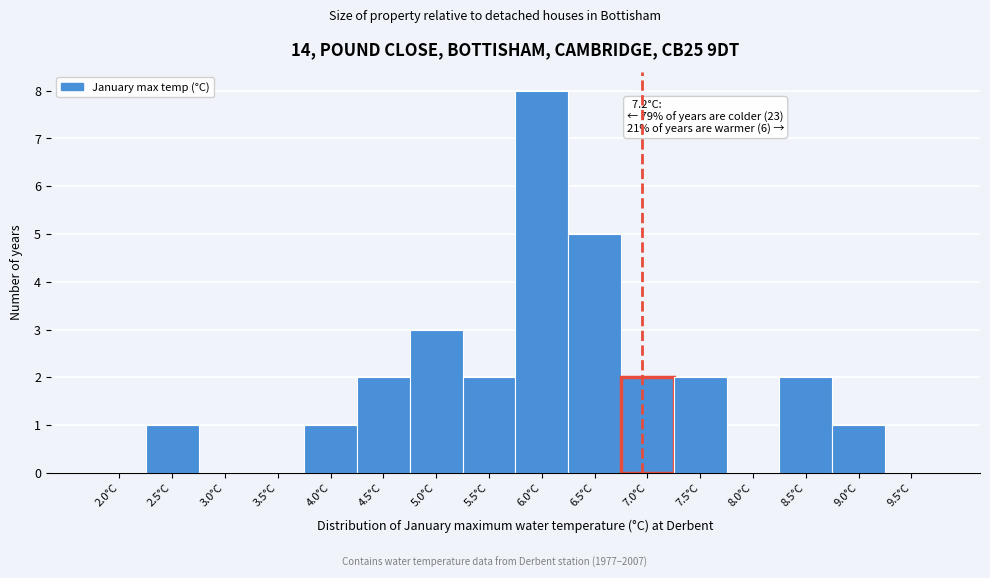

Reading left to right, extract all data points from this chart.

2.0°C=0	2.5°C=1	3.0°C=0	3.5°C=0	4.0°C=1	4.5°C=2	5.0°C=3	5.5°C=2	6.0°C=8	6.5°C=5	7.0°C=2	7.5°C=2	8.0°C=0	8.5°C=2	9.0°C=1	9.5°C=0